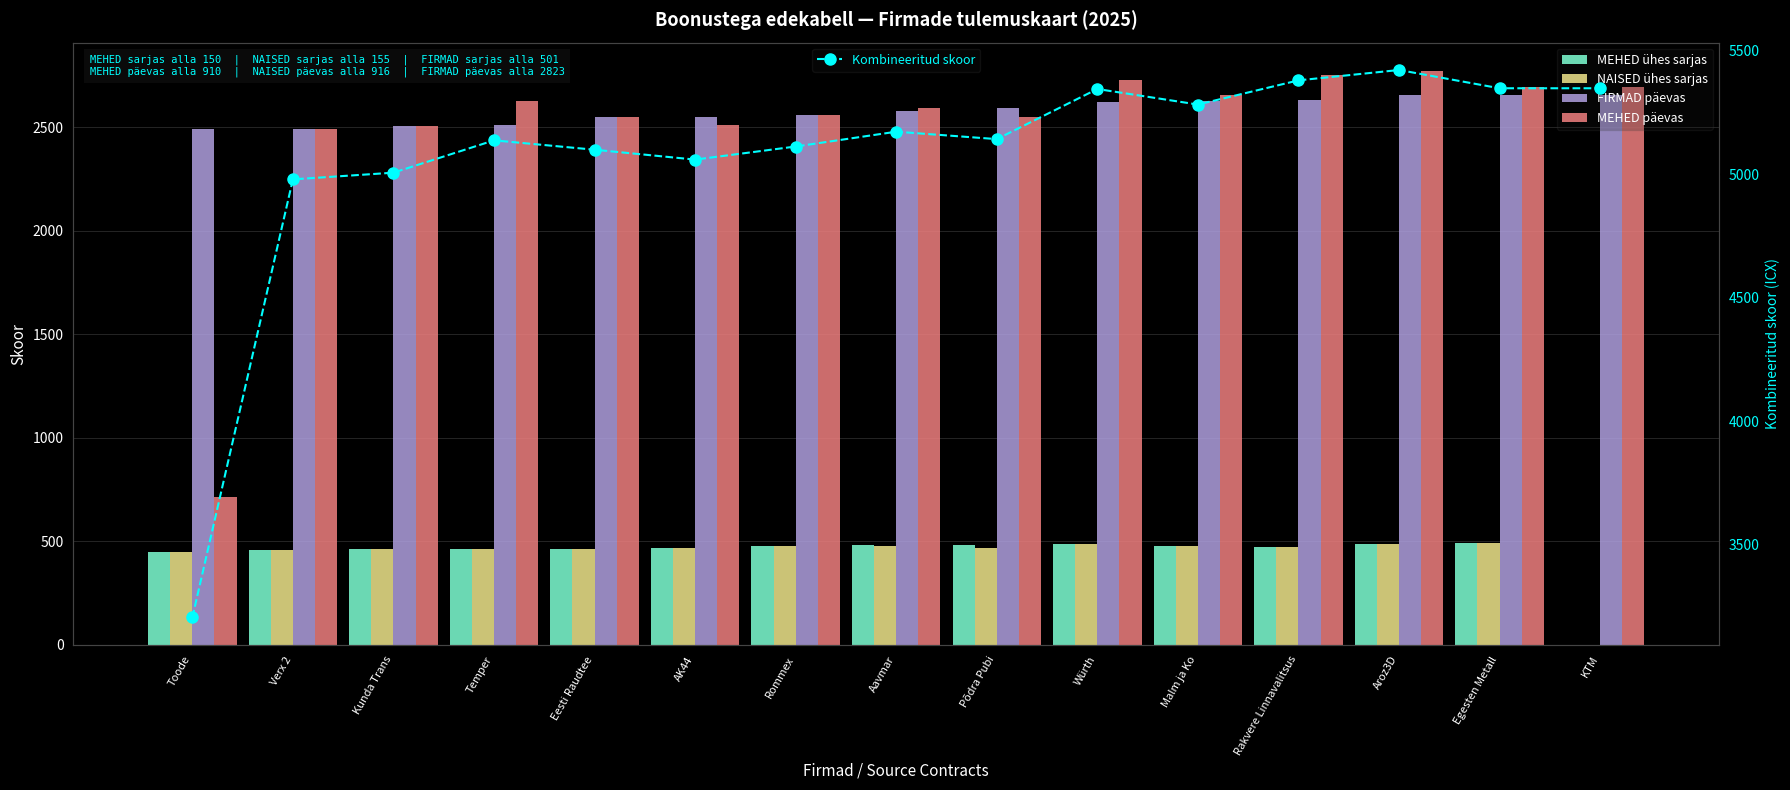

Reading right to left, transcribe all the data shown in this chart.

MEHED ühes sarjas: KTM=0	Egesten Metall=492	Aroz3D=486	Rakvere Linnavalitsus=474	Malm ja Ko=476	Würth=488	Põdra Pubi=483	Aavmar=481	Rommex=479	AK44=467	Eesti Raudtee=463	Temper=463	Kunda Trans=462	Verx 2=457	Toode=449
NAISED ühes sarjas: KTM=0	Egesten Metall=492	Aroz3D=486	Rakvere Linnavalitsus=474	Malm ja Ko=476	Würth=488	Põdra Pubi=469	Aavmar=477	Rommex=479	AK44=467	Eesti Raudtee=465	Temper=463	Kunda Trans=462	Verx 2=457	Toode=449
FIRMAD päevas: KTM=2654	Egesten Metall=2654	Aroz3D=2653	Rakvere Linnavalitsus=2630	Malm ja Ko=2628	Würth=2619	Põdra Pubi=2593	Aavmar=2579	Rommex=2556	AK44=2550	Eesti Raudtee=2549	Temper=2509	Kunda Trans=2503	Verx 2=2490	Toode=2489
MEHED päevas: KTM=2694	Egesten Metall=2694	Aroz3D=2769	Rakvere Linnavalitsus=2750	Malm ja Ko=2654	Würth=2726	Põdra Pubi=2549	Aavmar=2593	Rommex=2556	AK44=2509	Eesti Raudtee=2550	Temper=2628	Kunda Trans=2503	Verx 2=2489	Toode=715
Kombineeritud skoor: KTM=5348	Egesten Metall=5348	Aroz3D=5422	Rakvere Linnavalitsus=5380	Malm ja Ko=5282	Würth=5345	Põdra Pubi=5142	Aavmar=5172	Rommex=5112	AK44=5059	Eesti Raudtee=5099	Temper=5137	Kunda Trans=5006	Verx 2=4979	Toode=3204